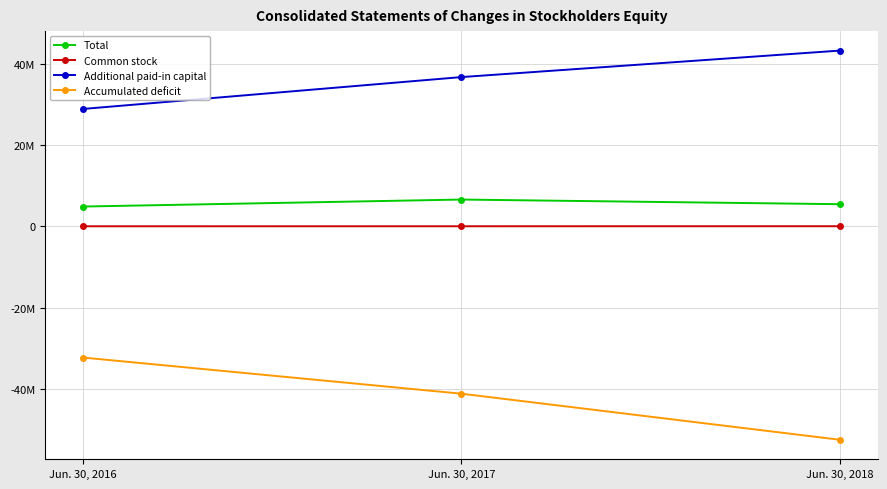

What is the sum of all Accumulated deficit values?

-125797629